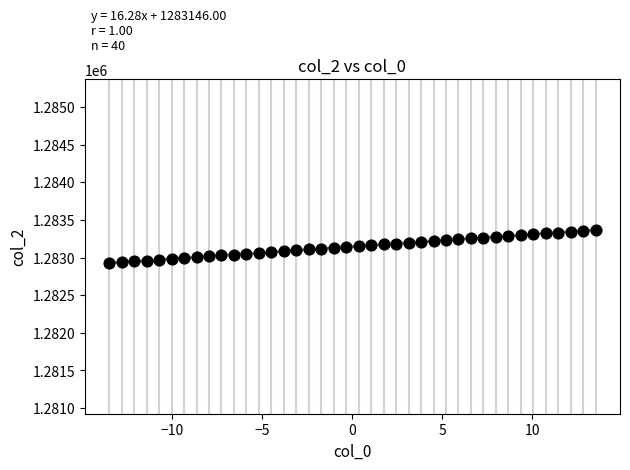

What is the range of Y values (max minus min)?

440